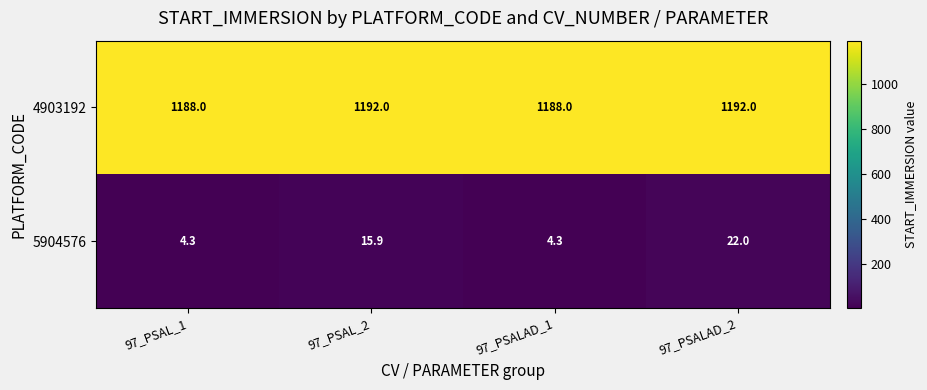

At which label does 5904576 first exceed 15?

97_PSAL_2